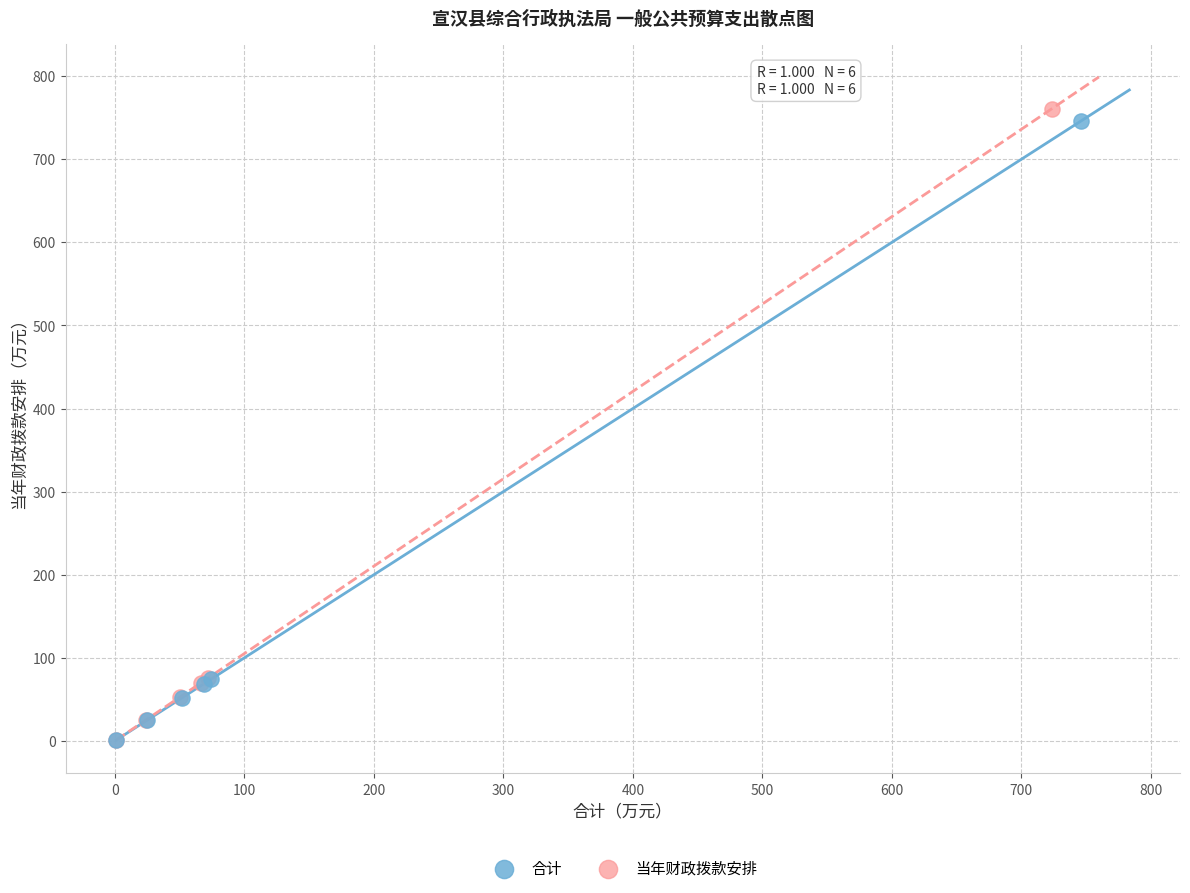

Which series contains the highest Y value?

当年财政拨款安排